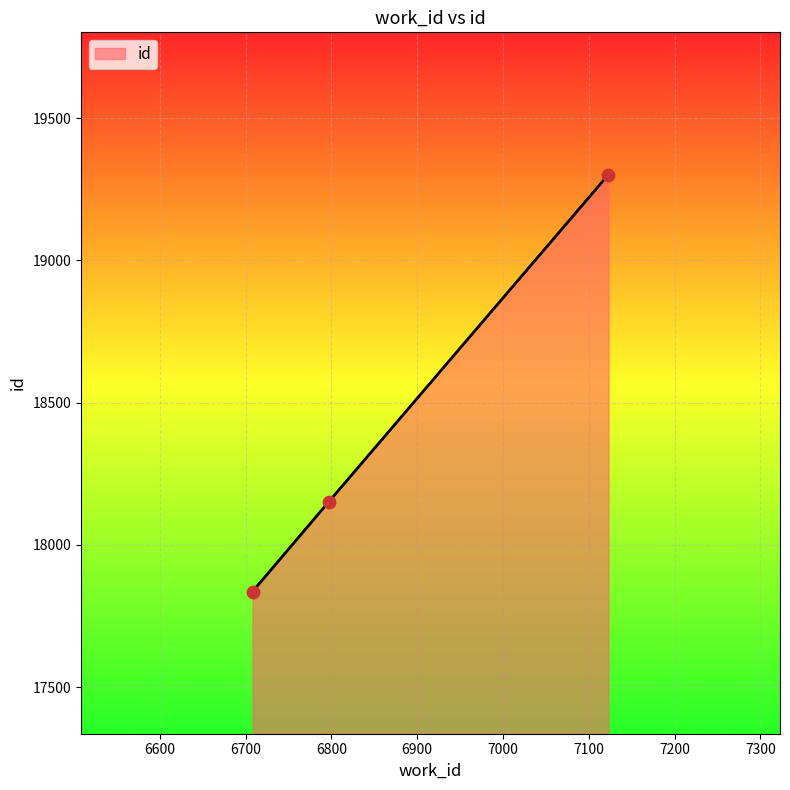

What is the minimum value shown in the chart?

17836